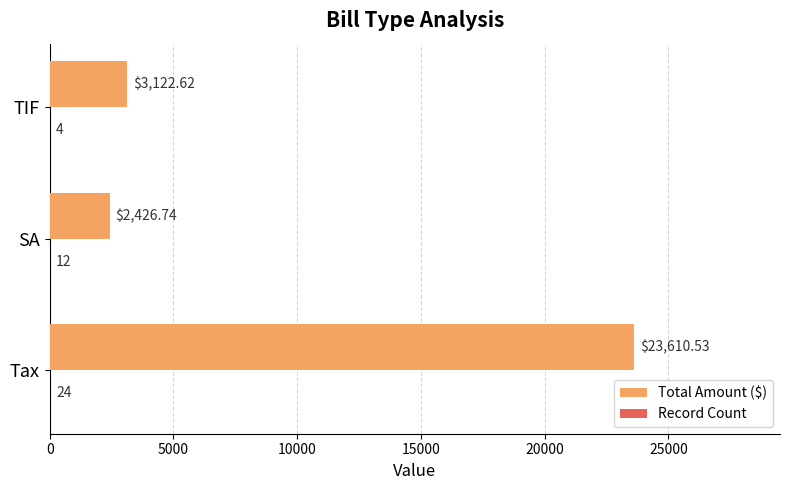

Which category has the highest value in the Total Amount ($) series?

Tax